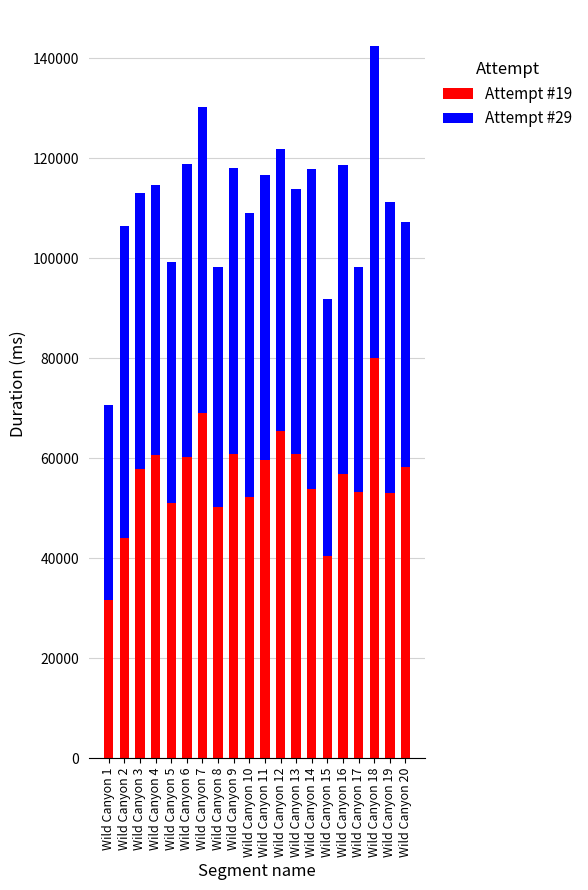

Are the bars grouped side by side (vs. stacked)?

No